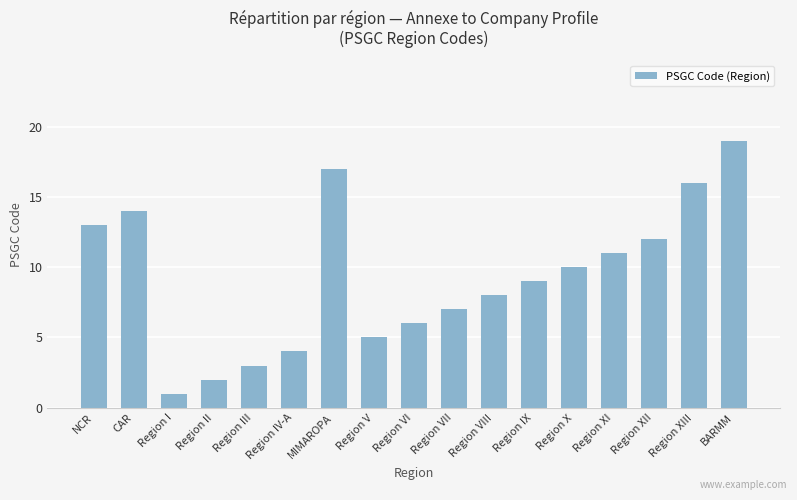

What position from the left is Region IX?

12